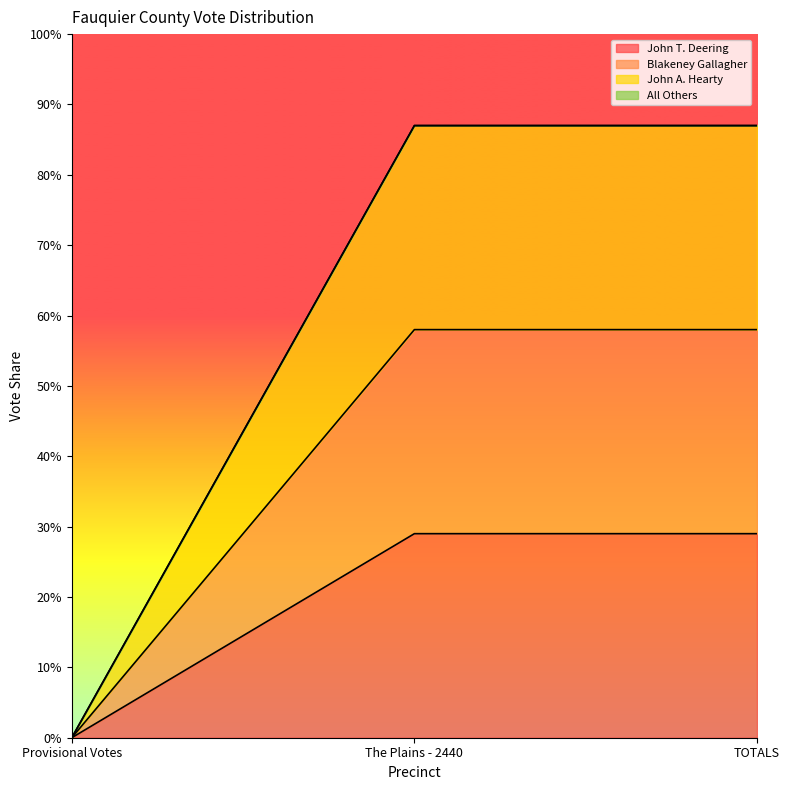

Does the chart display data point markers on the line(s)?

No